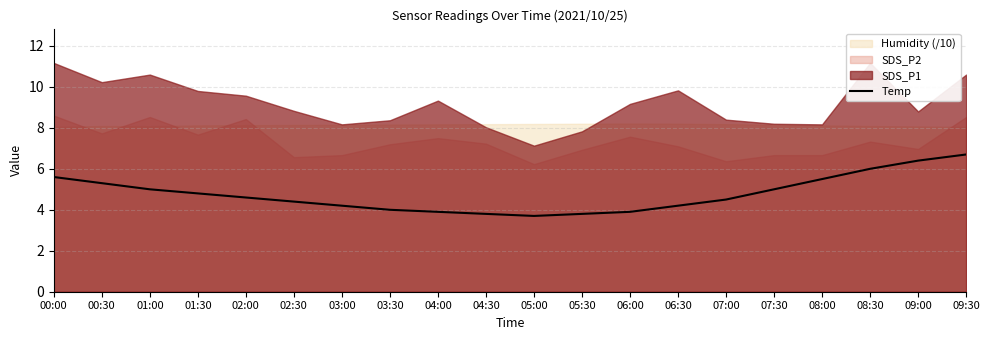

The Temp series shows 6.7 at 09:30. True or false?

True